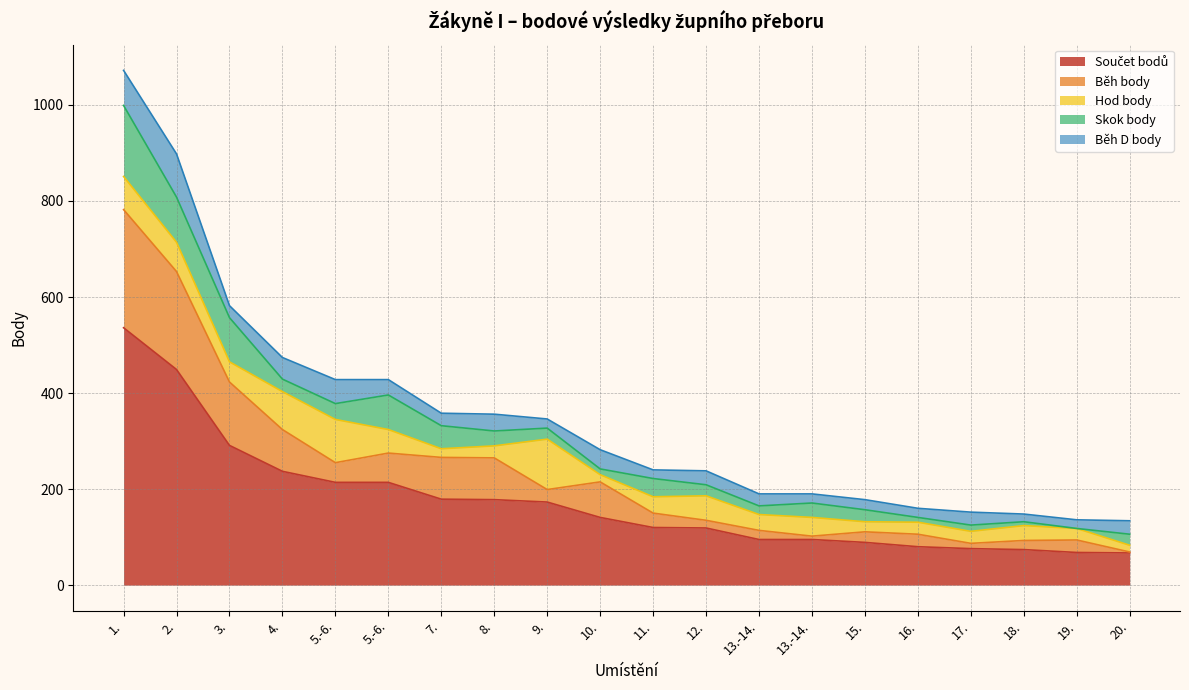

What is the label of the 17th point from the left?

17.